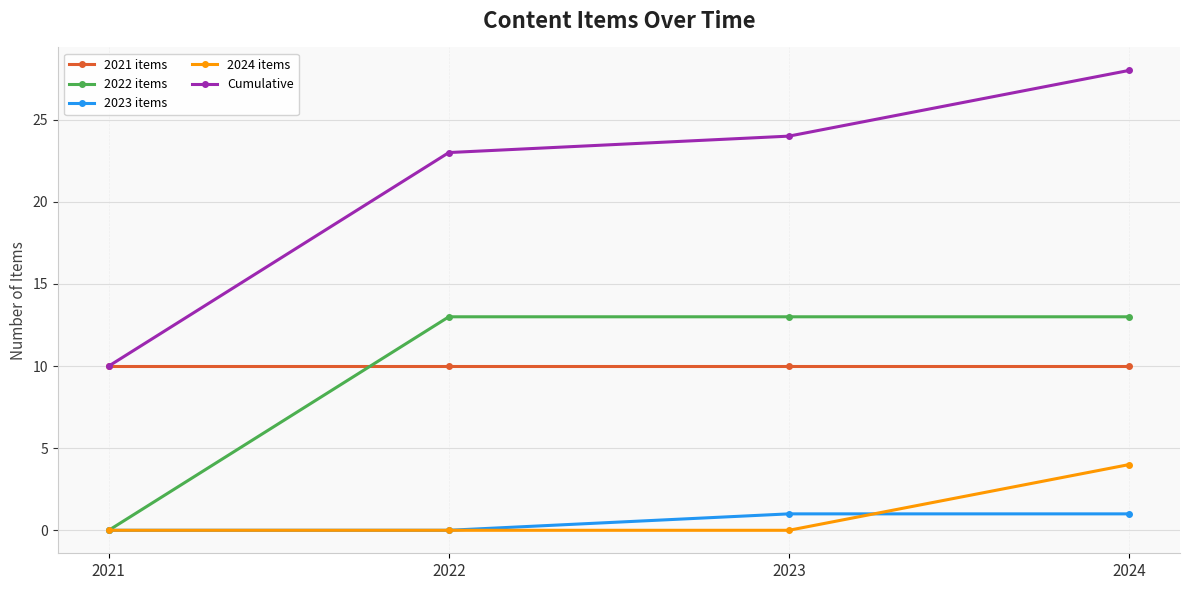

What is the highest value of the 2023 items series?

1